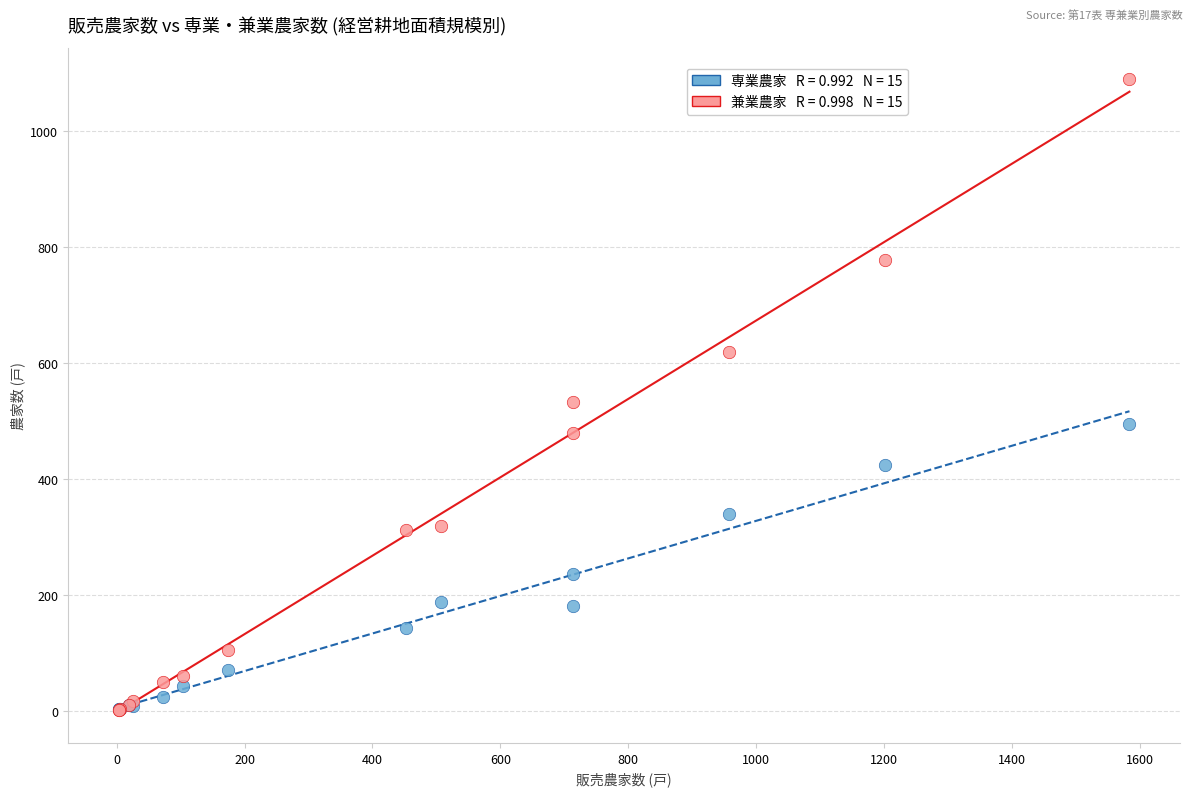

Across all series, what Y value is closest to 545?

533